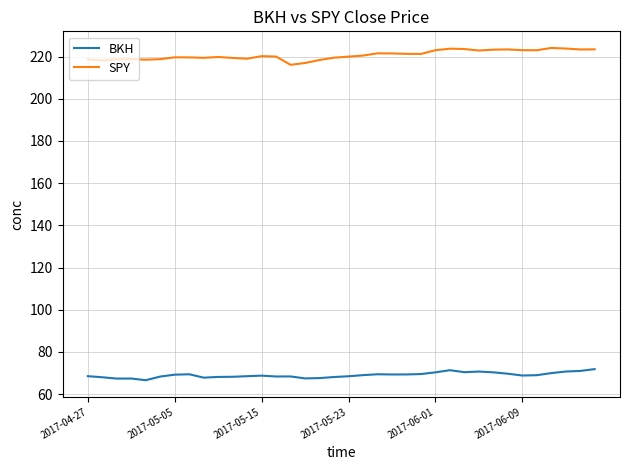

Does the chart display data point markers on the line(s)?

No